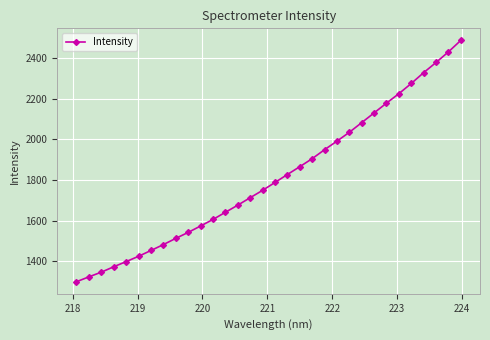

What is the sum of all values?

57975.1